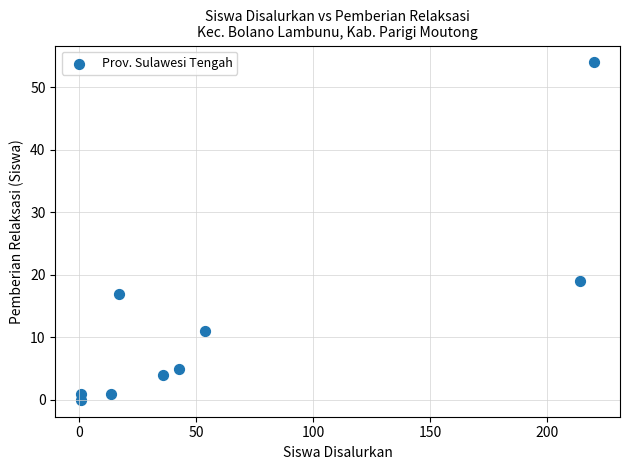

What Y value in the scatter plot is closest to 27?

19